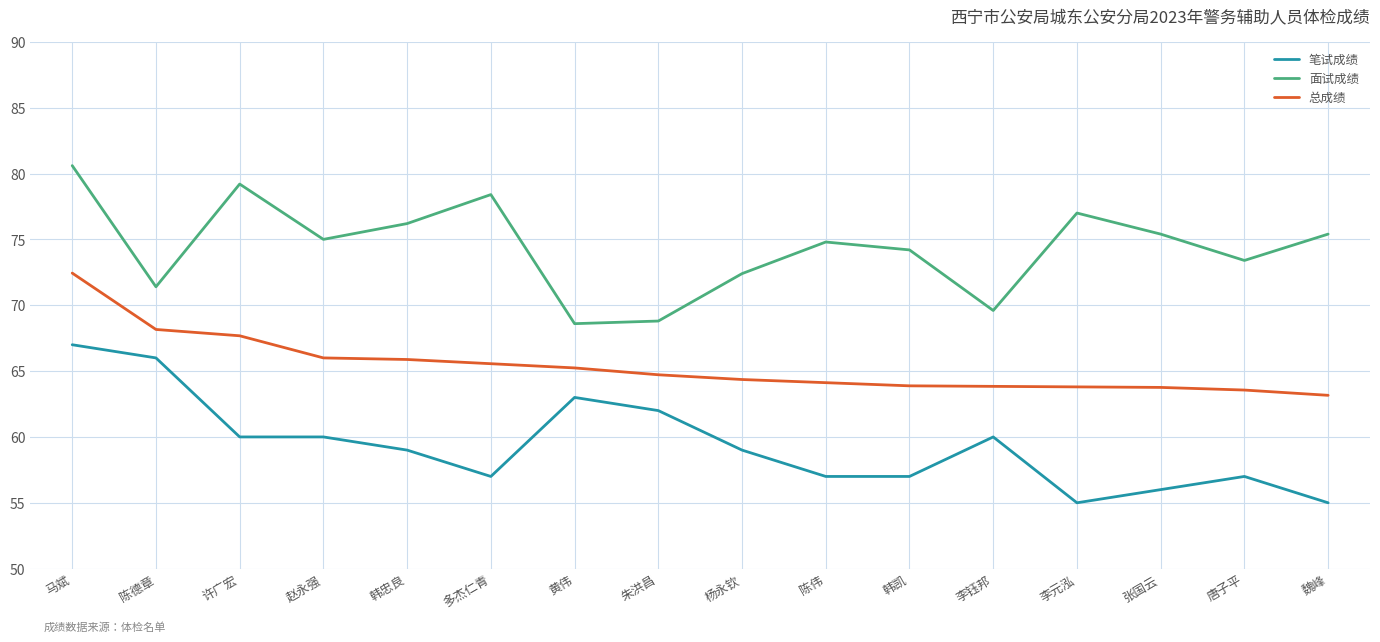

What is the highest value of the 面试成绩 series?

80.6